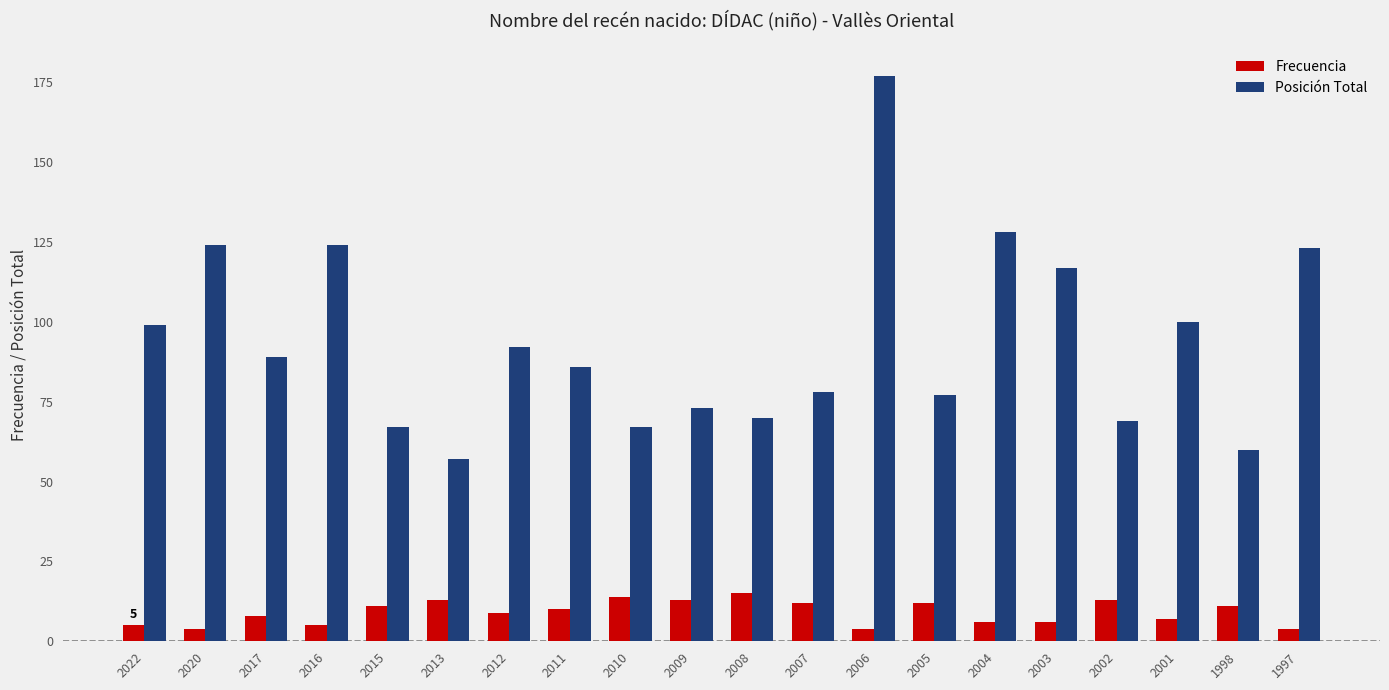

Read the Posición Total value at 2004.

128